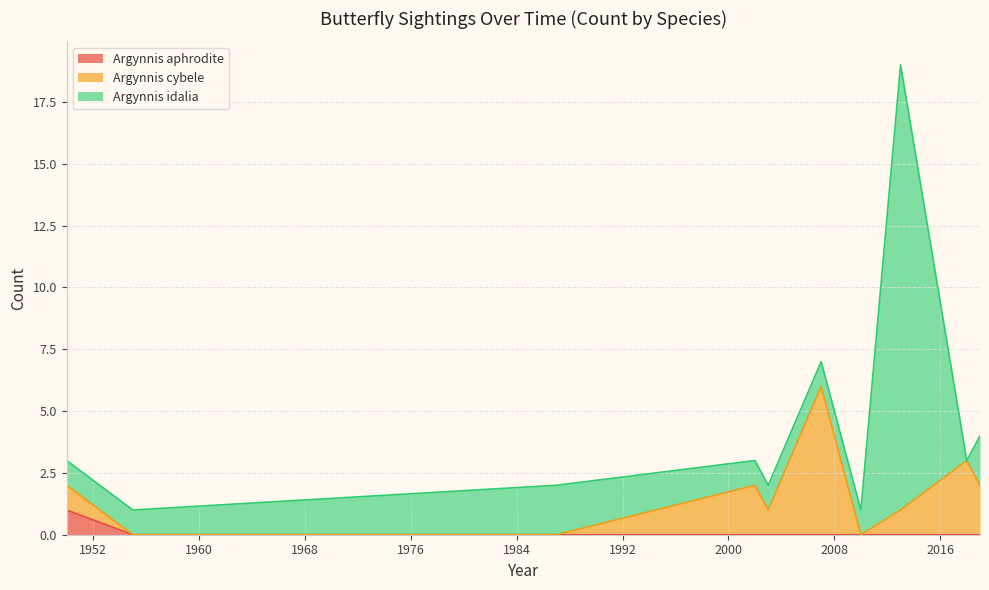

What are all the series names shown in the legend?

Argynnis aphrodite, Argynnis cybele, Argynnis idalia